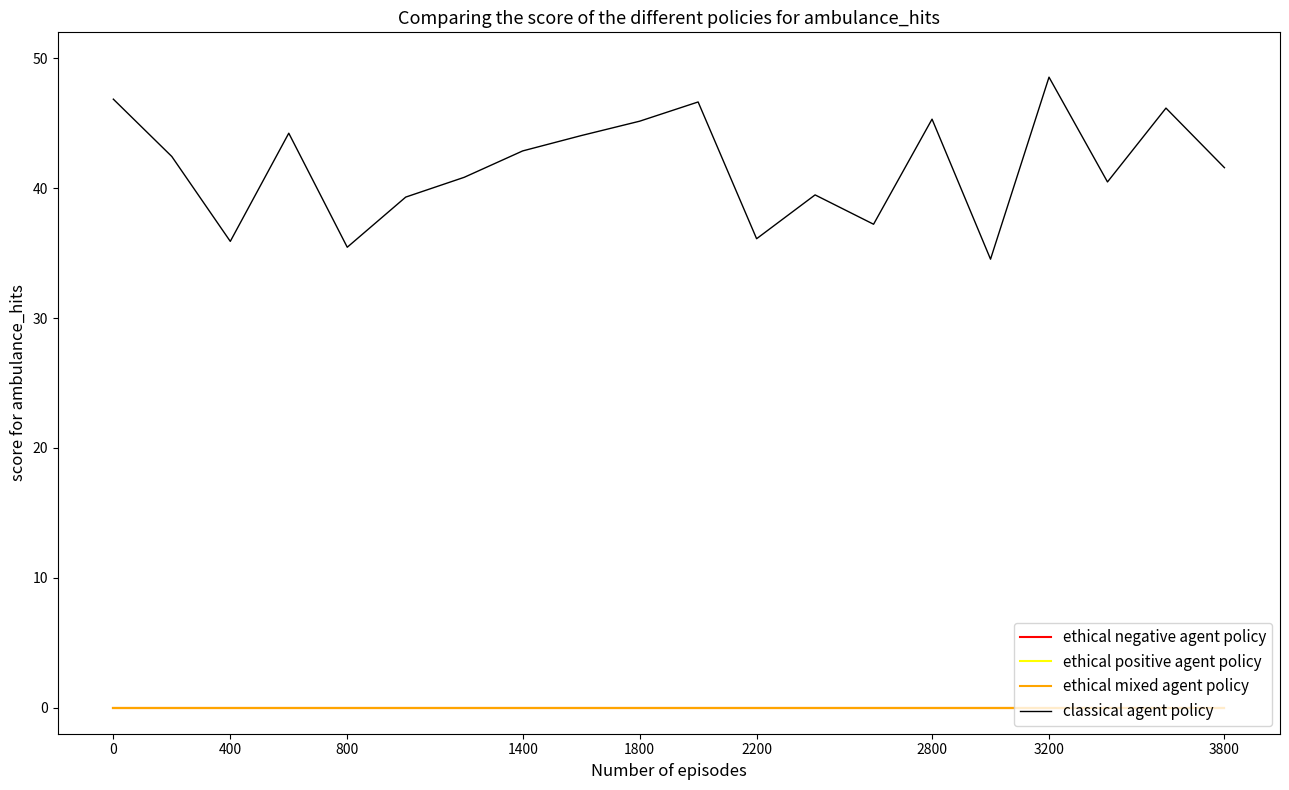

True or false: ethical mixed agent policy and ethical negative agent policy cross at least once.

False